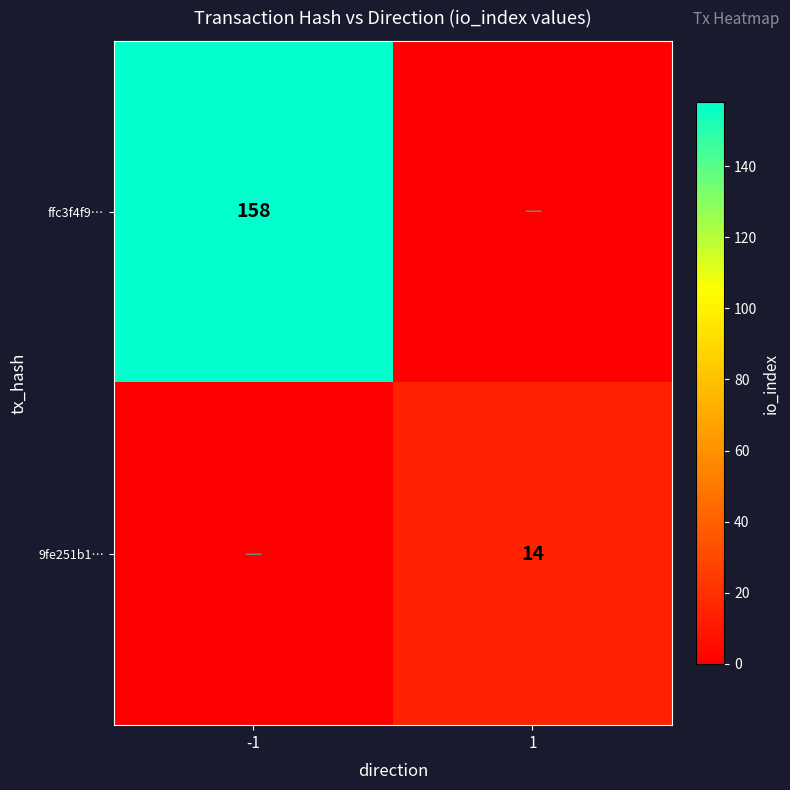

At how many categories does at least one series exceed 6?

2